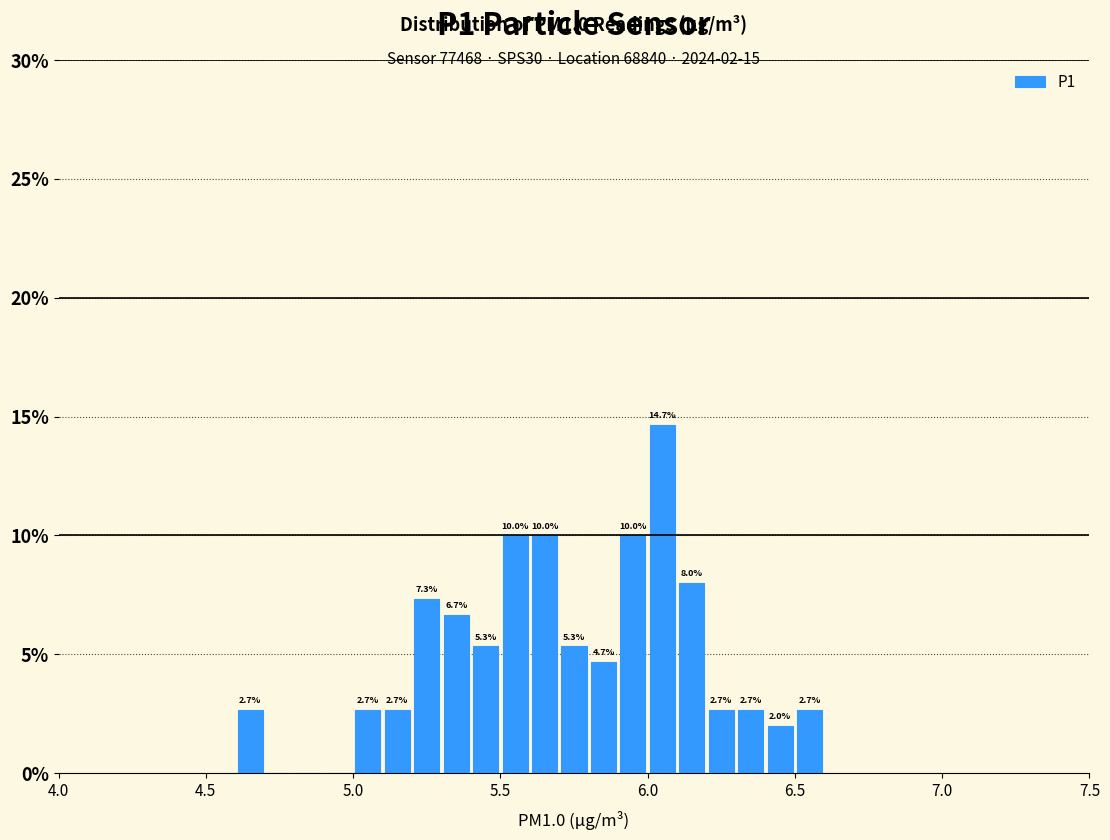

Around what value on the x-axis is the tallest bar? Give the approximate position of its centre, as read against the axis.

6.05